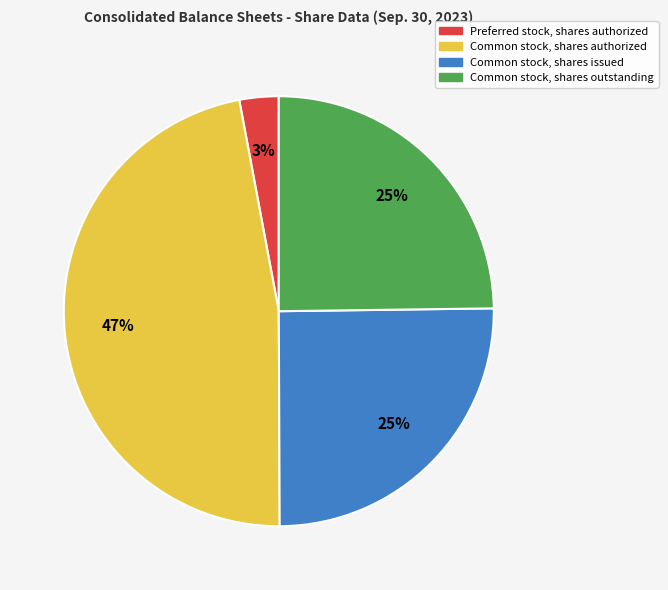

What is the smallest slice in the pie chart?

Preferred stock, shares authorized